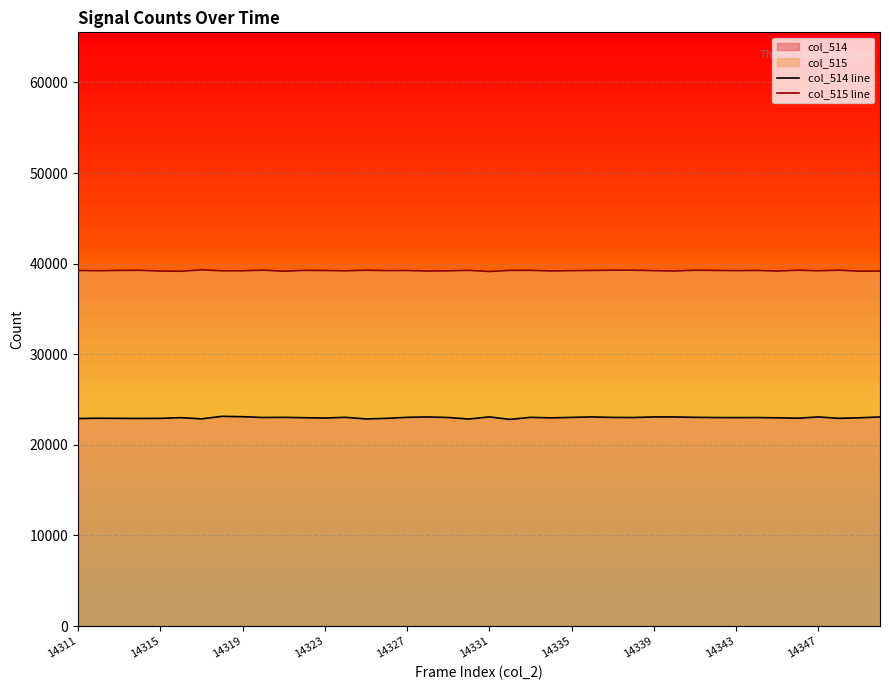

Which series has the widest spread of values?

col_514 line